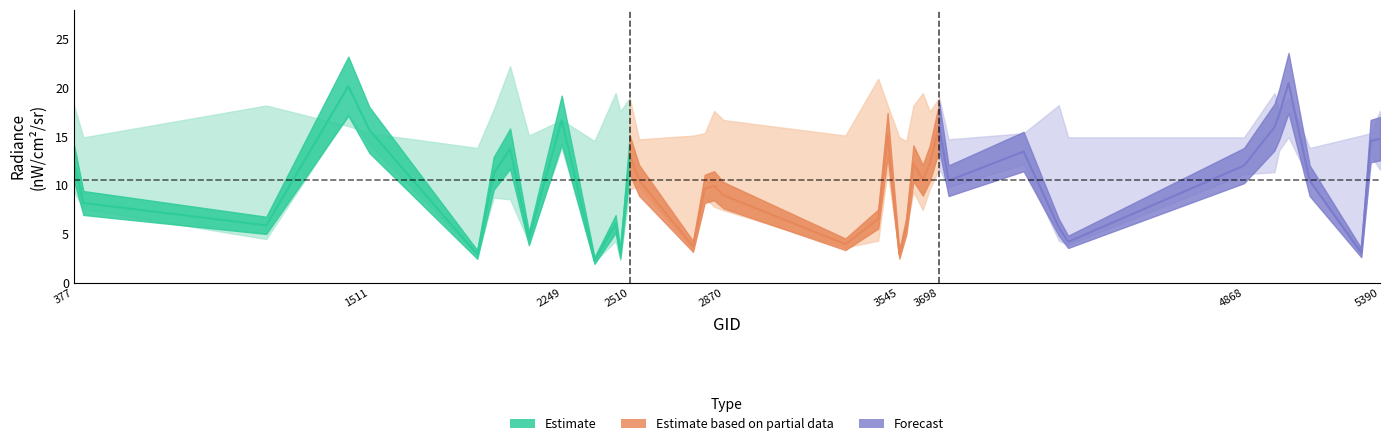

True or false: rade9_mult_nadir_norm has more than 0 interior local peaks.

True